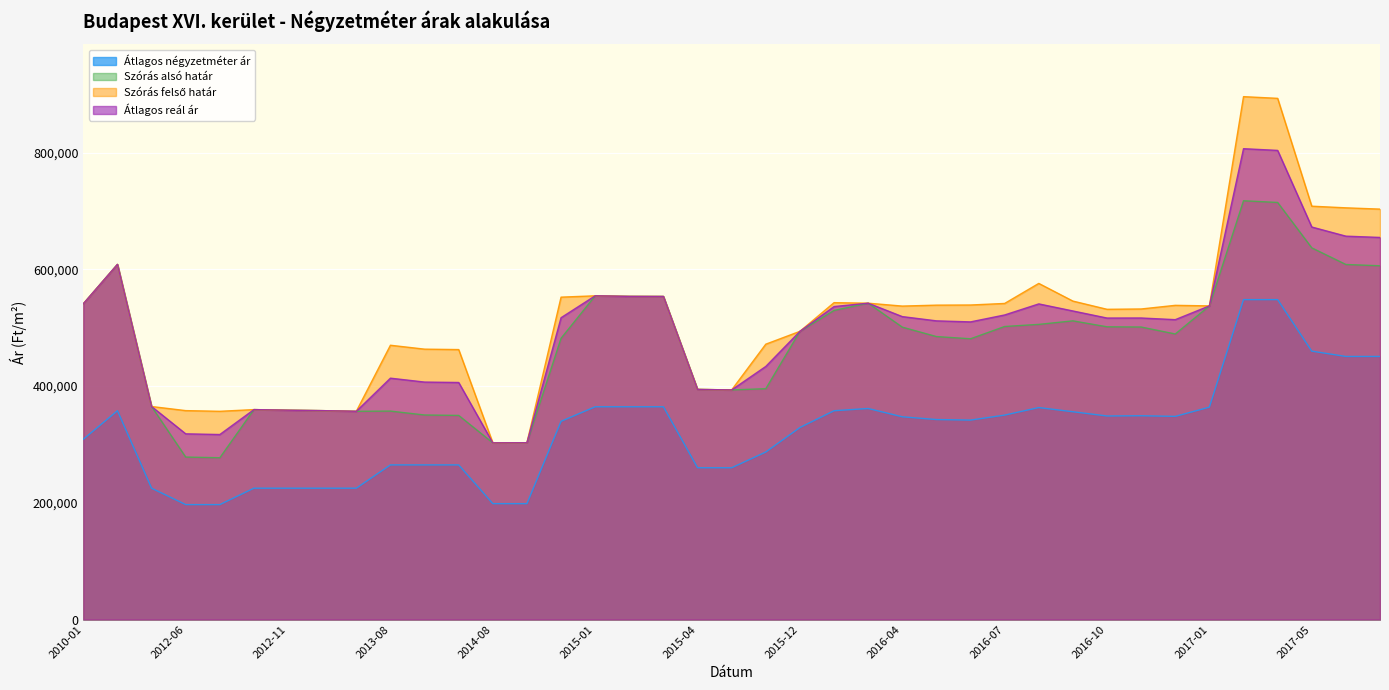

True or false: Átlagos négyzetméter ár and Átlagos reál ár intersect in this chart.

False